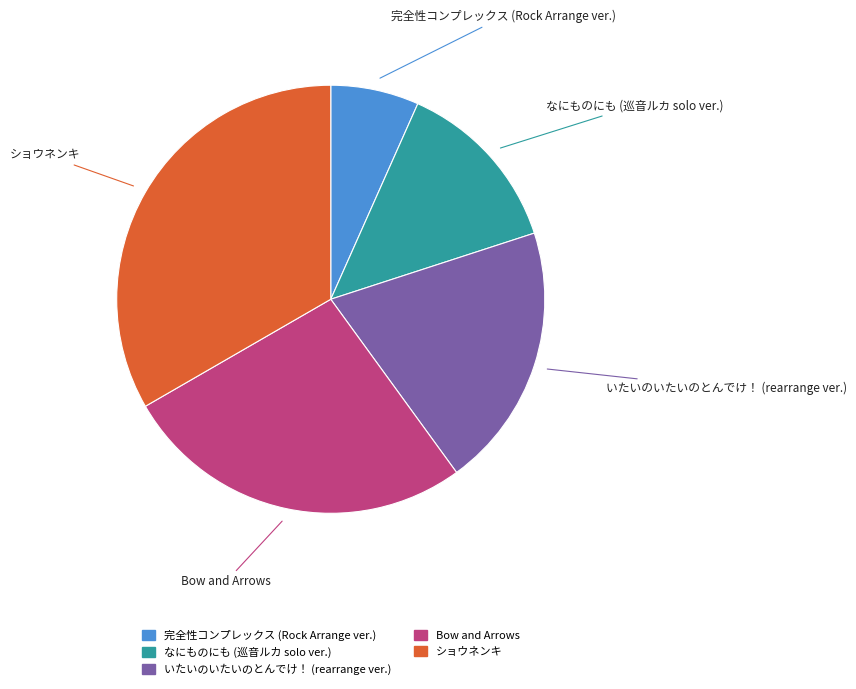

True or false: ショウネンキ accounts for 23% of the total.

False